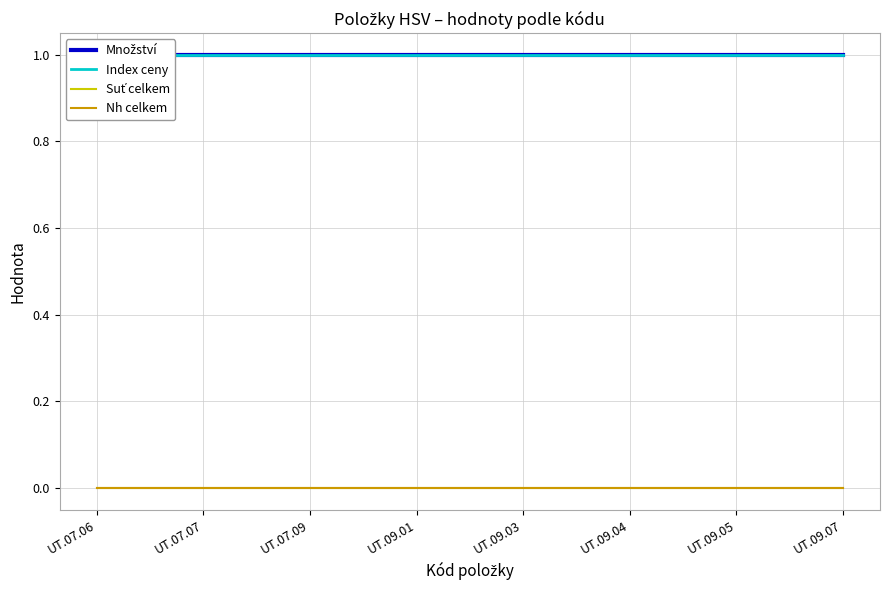

Where is Suť celkem nearest to the value 0?

UT.07.06